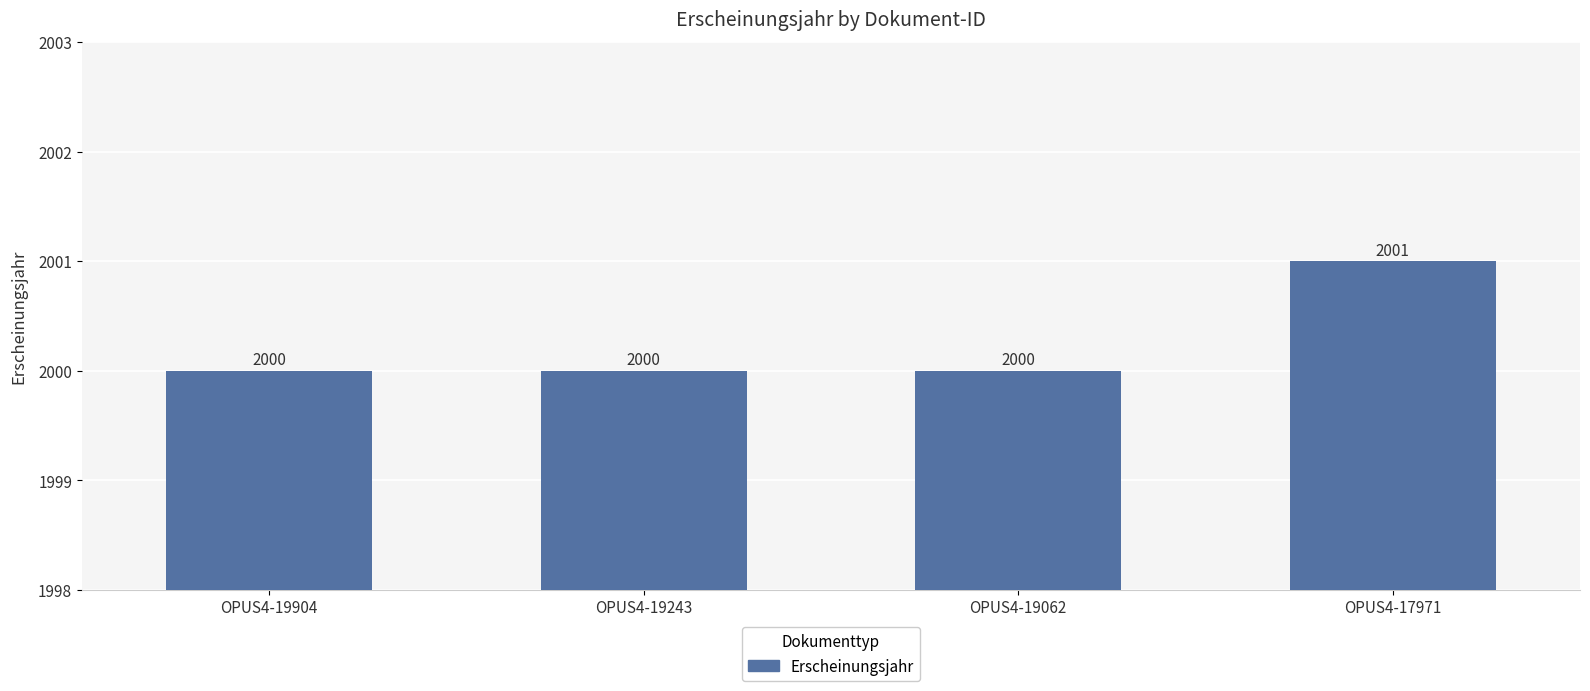

What is the maximum value shown in the chart?

2001